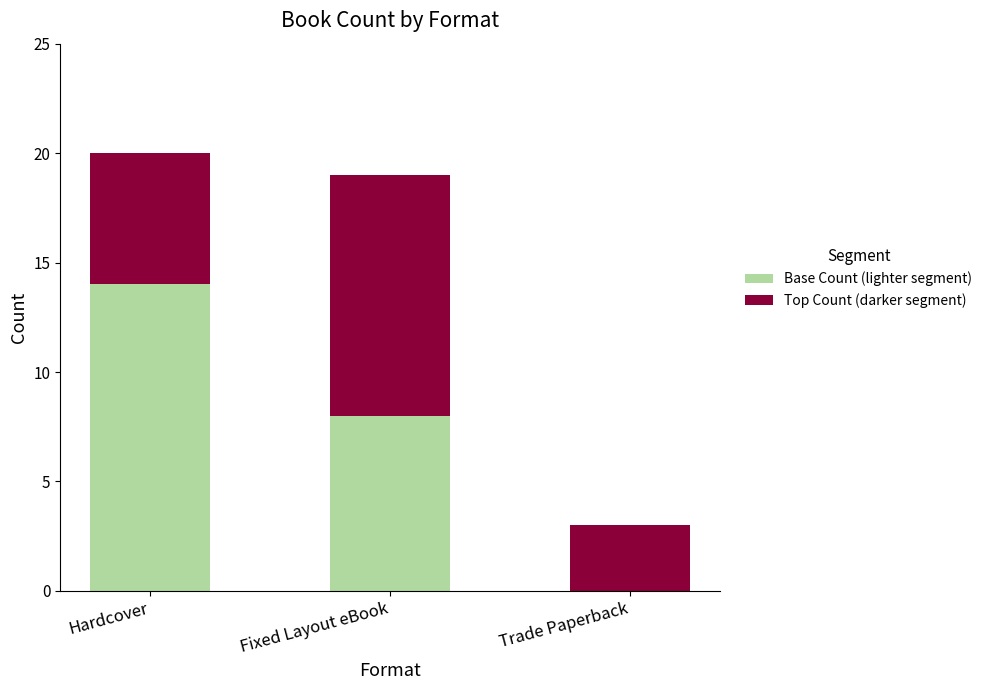

Are the bars grouped side by side (vs. stacked)?

No